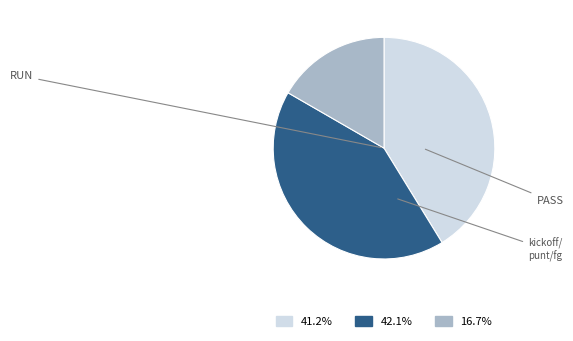

How many segments does this pie chart have?

3